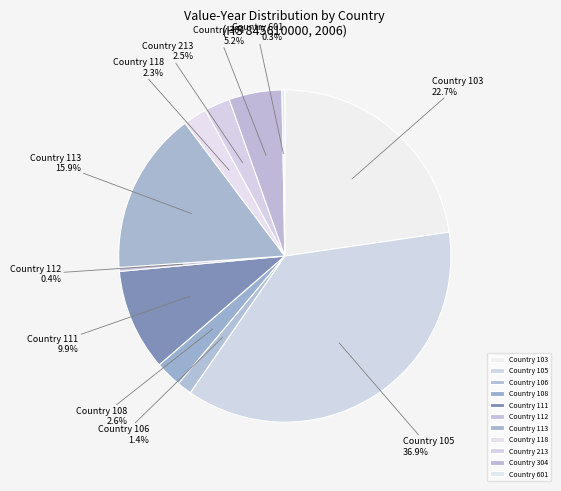

Combined, what portion of the pie is Country 112 and Country 213?

2.9%